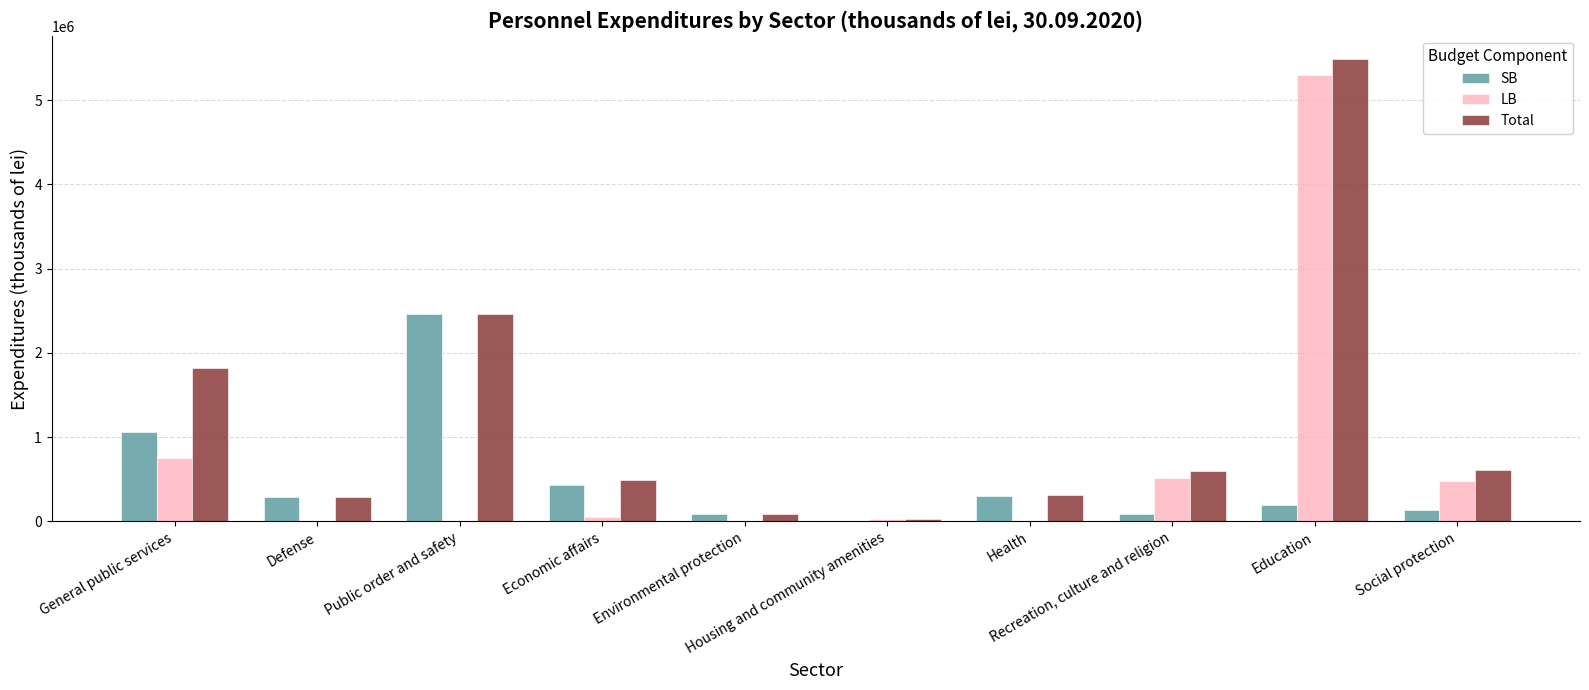

Count the number of data series in this chart.

3